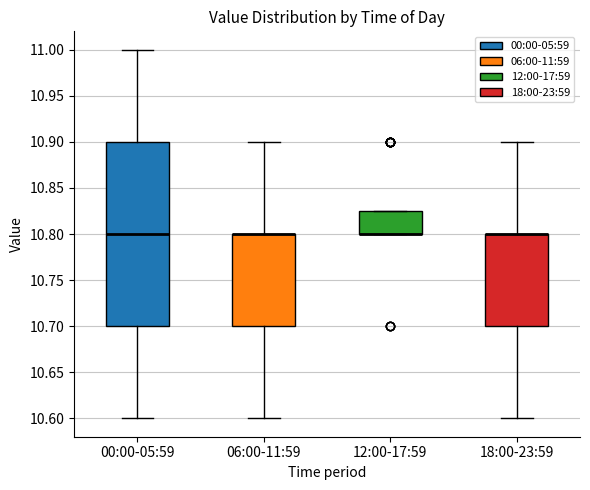

Which box is the tallest, from its lower edge to its upper edge?

00:00-05:59